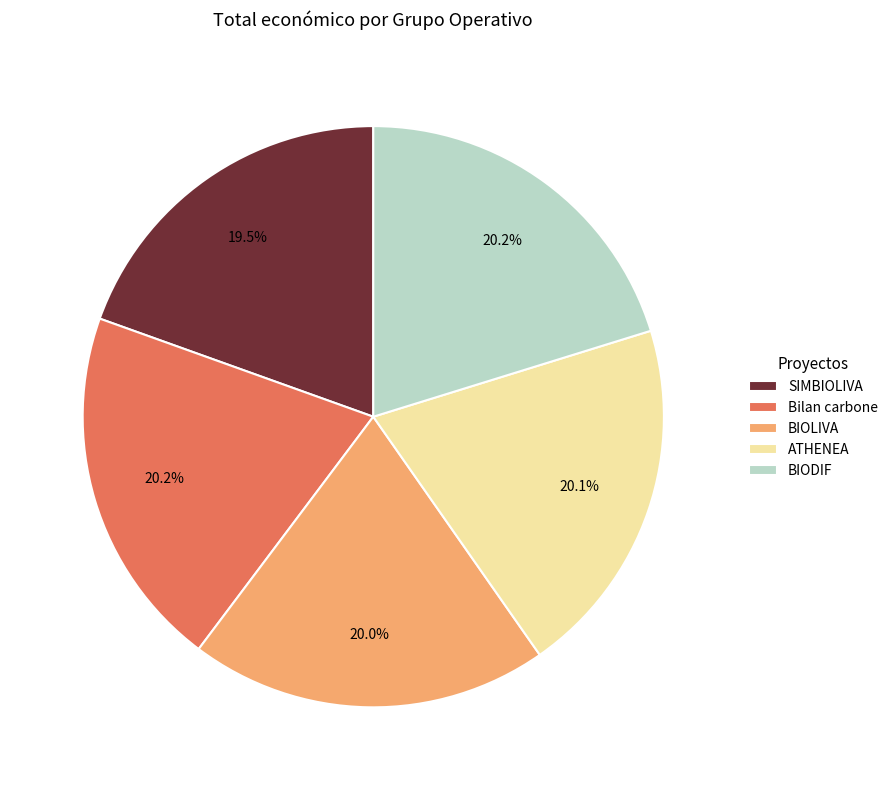

Is there a majority slice in this chart?

No